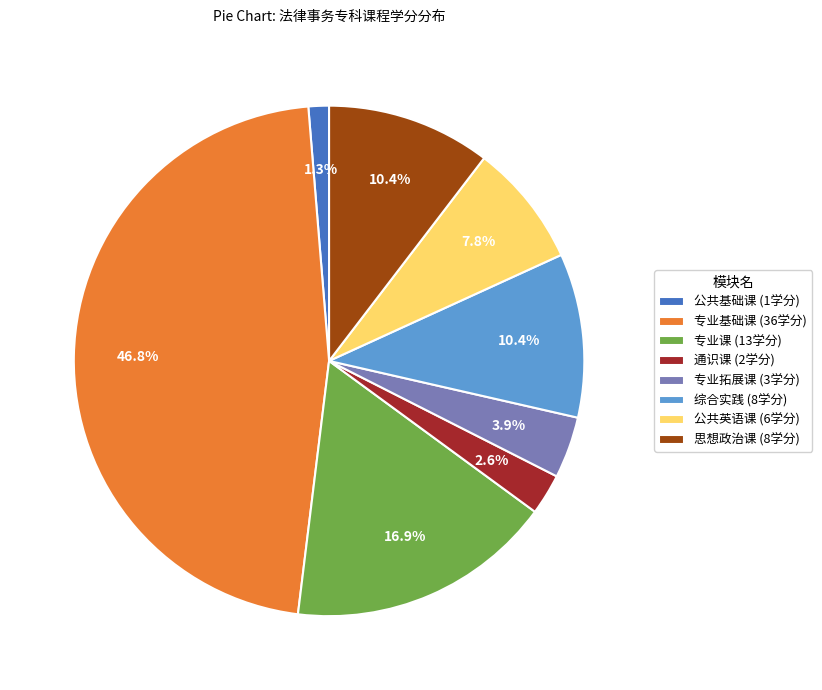

The 专业拓展课 slice represents 4% of the pie. True or false?

True